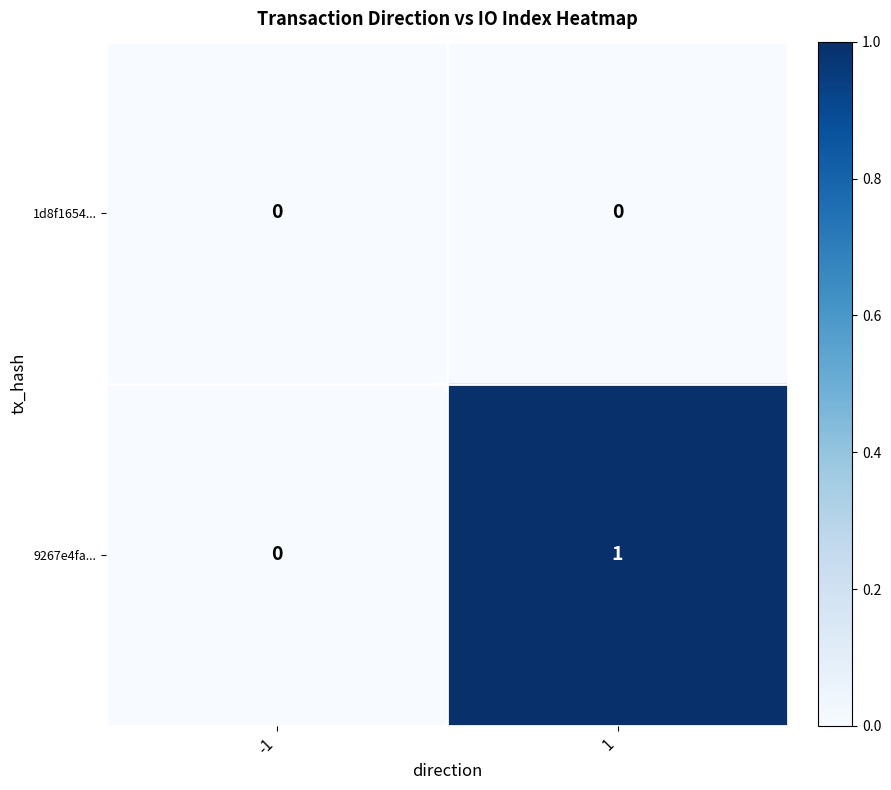

Rank the series by their average value, from highest to lowest.

9267e4fa..., 1d8f1654...